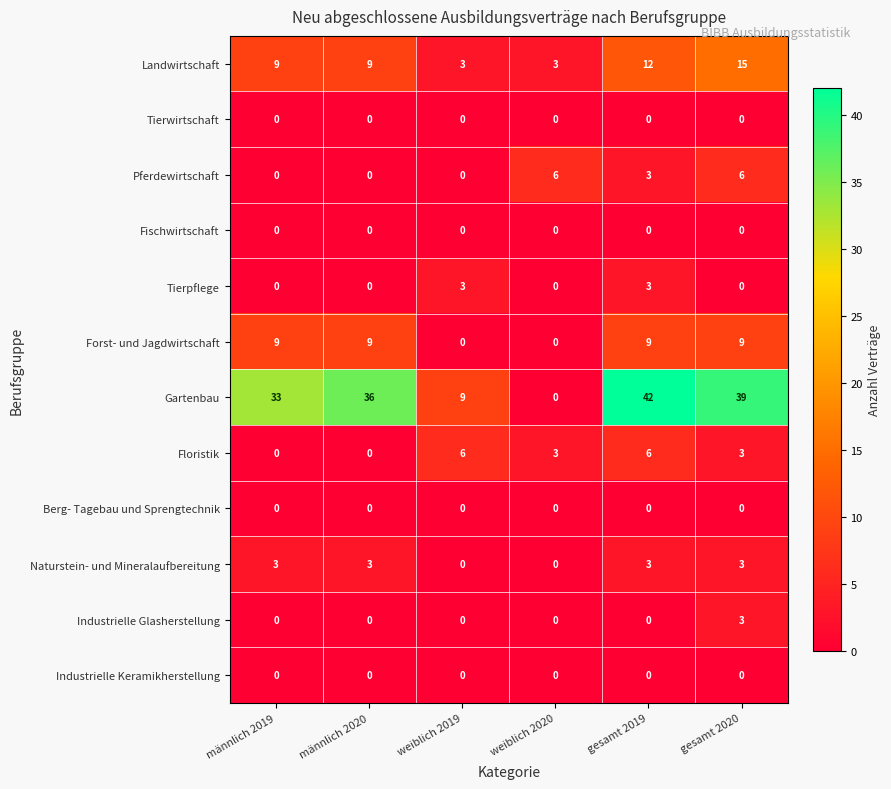

What is the greatest value displayed?

42